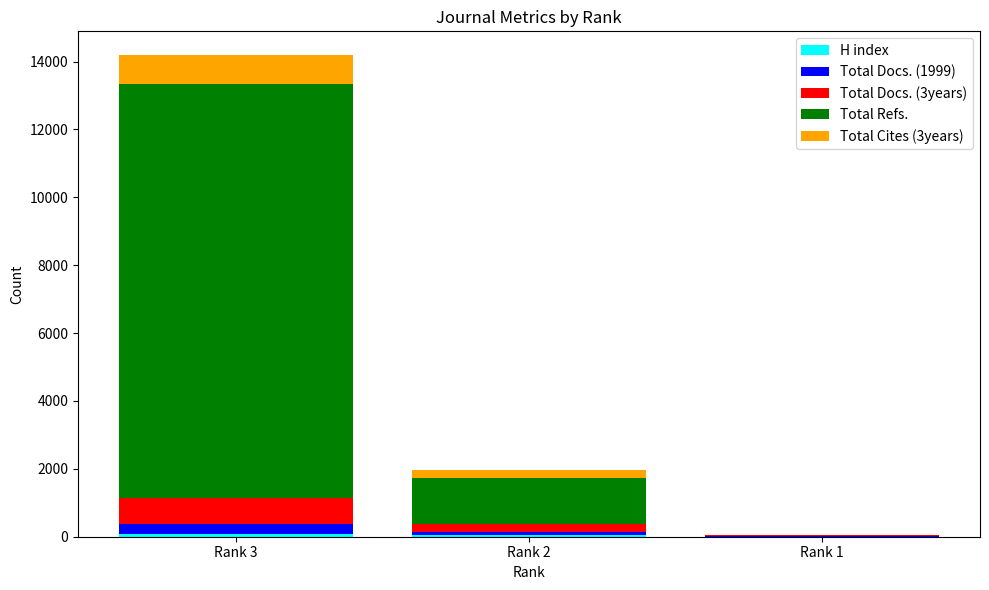

At which category is the sum across all series the highest?

Rank 3